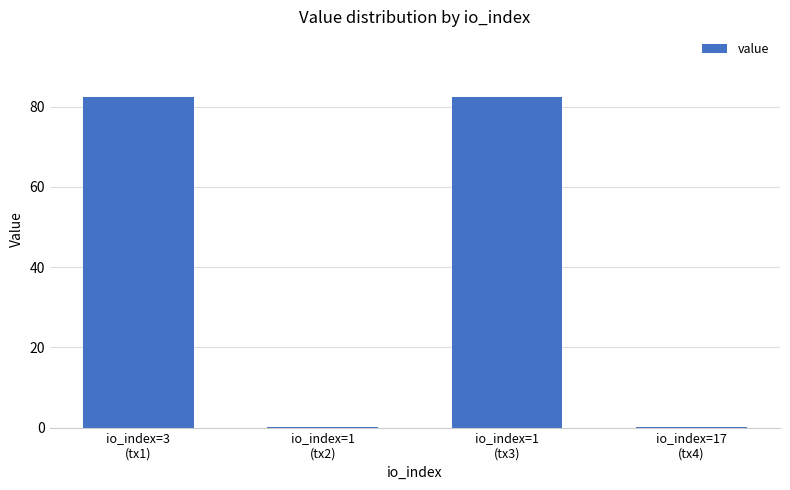

Reading left to right, list all the values displayed in this chart.

82.3	0.1	82.3	0.1